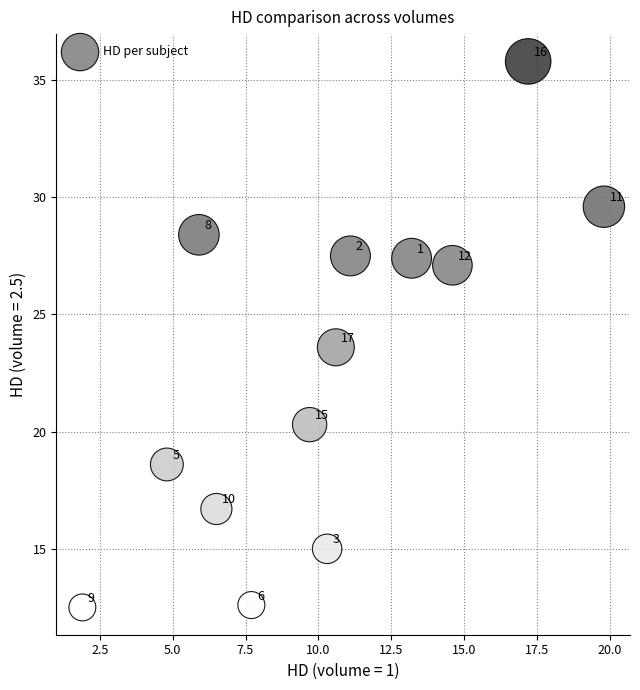

What is the range of Y values (max minus min)?

23.3